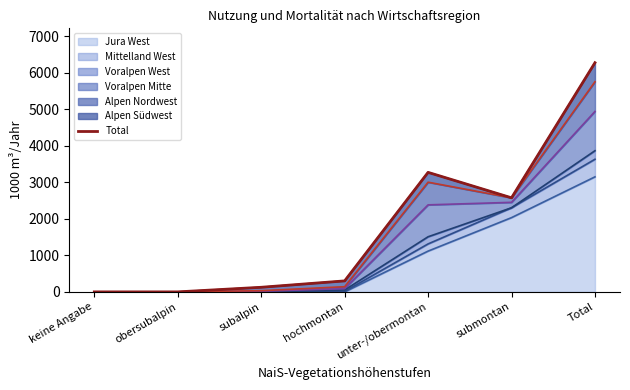

What is the label of the 5th point from the left?

unter-/obermontan